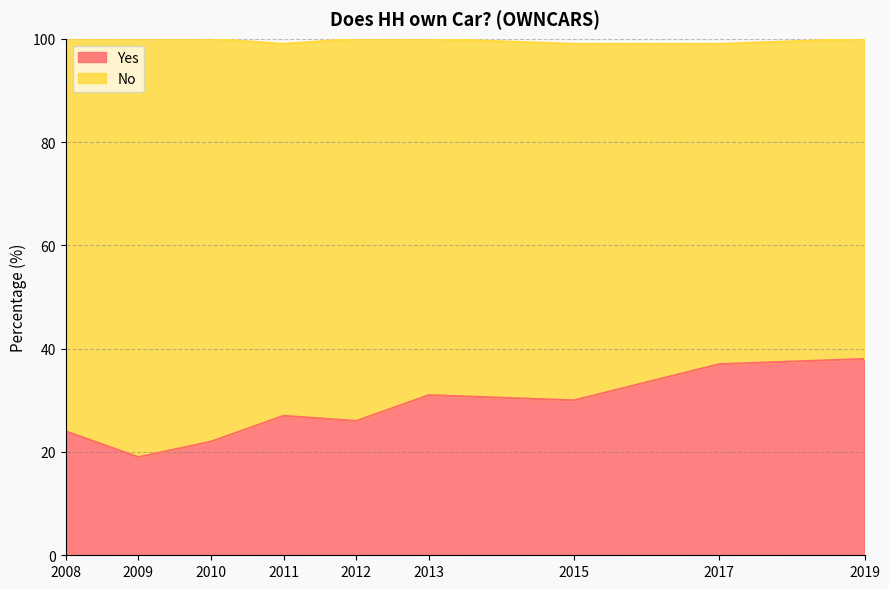

What is the maximum value shown in the chart?

38